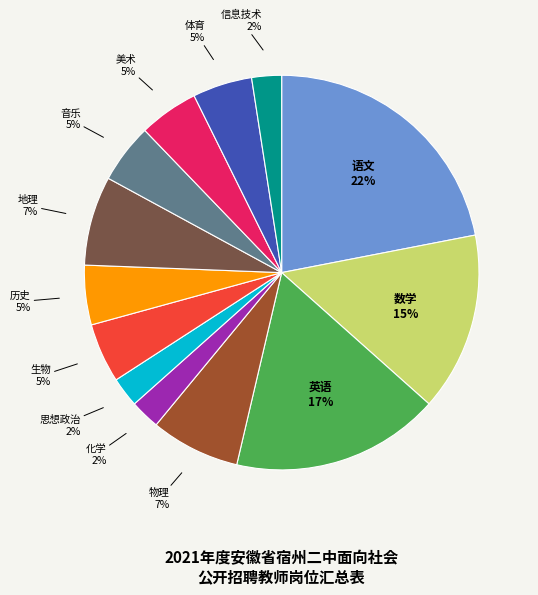

To the nearest percent, what is the difference between the largest and smallest slice percentages?

20%